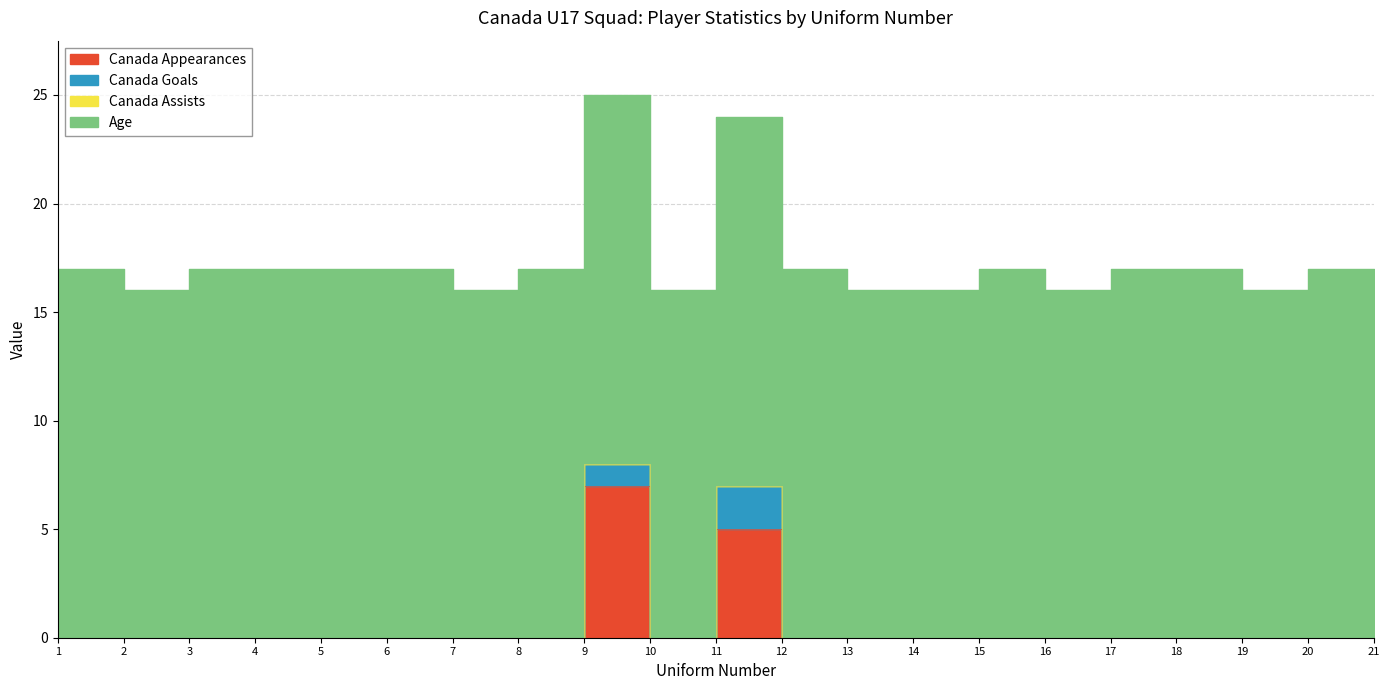

Between 11 and 9, which is larger?

9